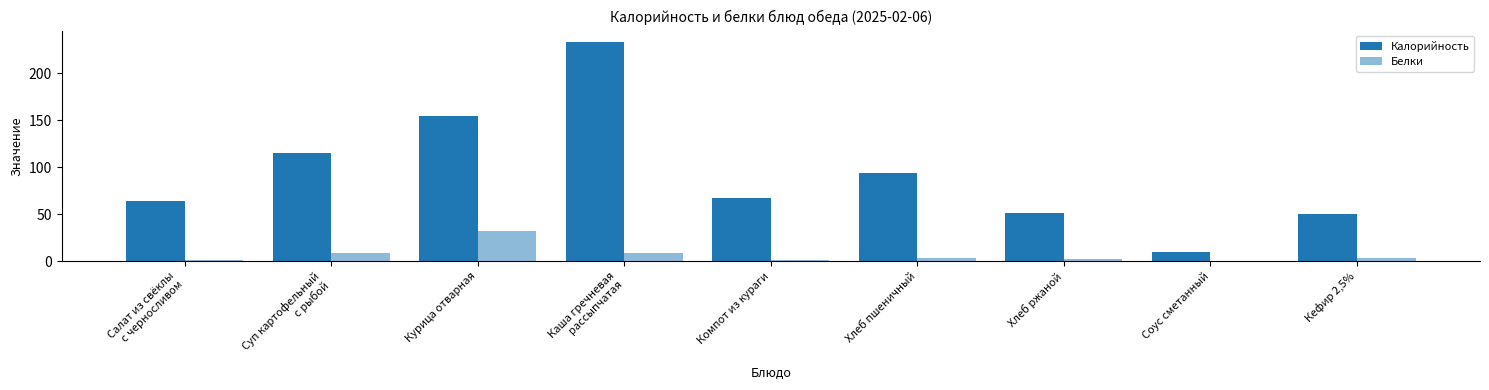

The value of Калорийность at Каша гречневая
рассыпчатая is 129.6. True or false?

False